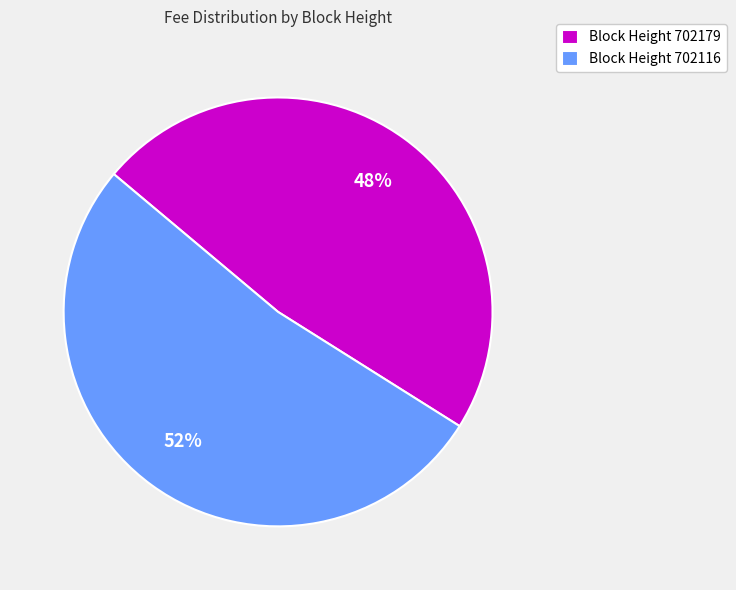

Do Block Height 702116 and Block Height 702179 together represent more than half of the pie?

Yes